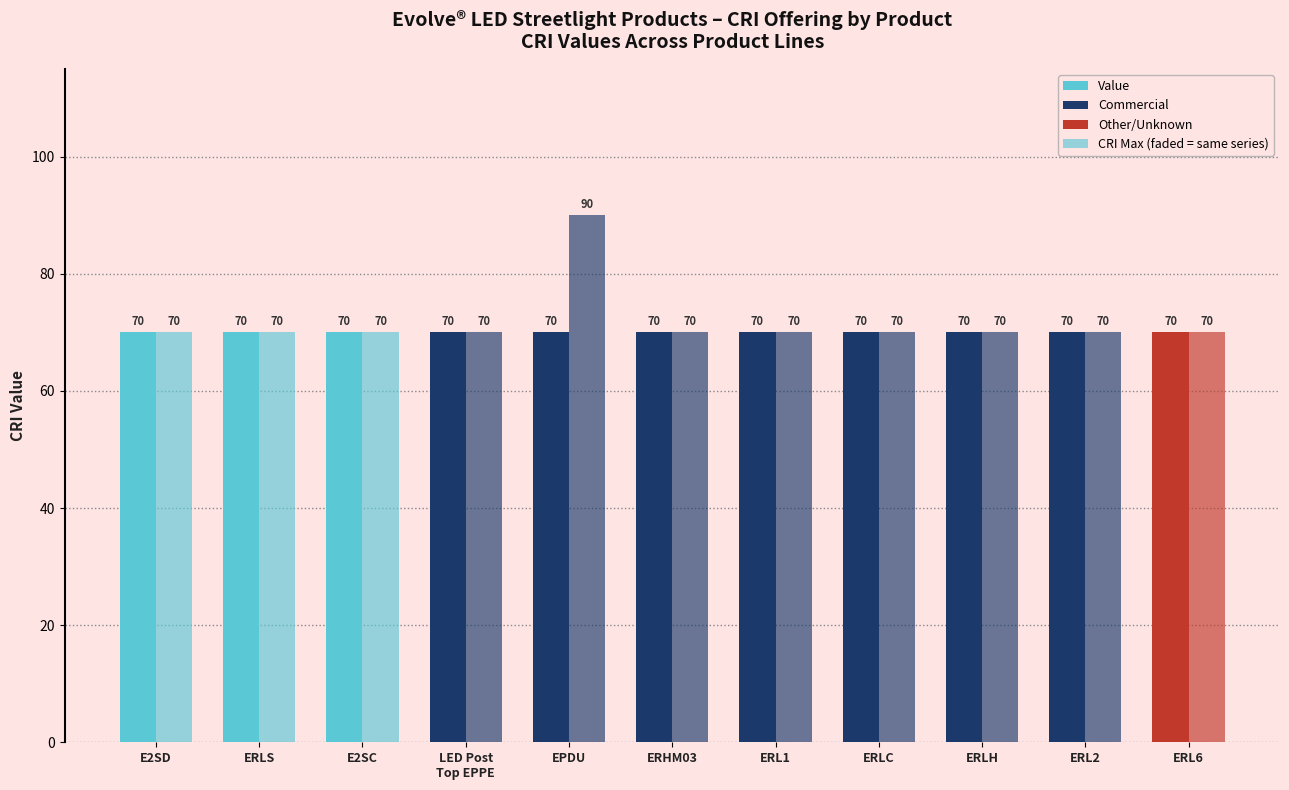

How many bars are there in each group?

2